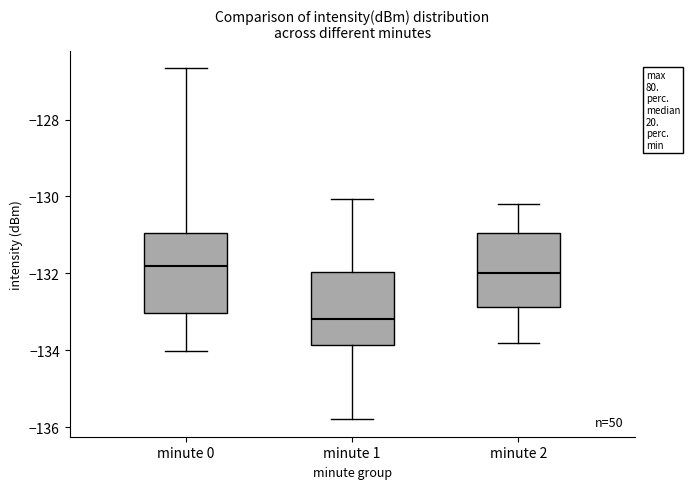

Where does the lower whisker of the box for minute 2 end on the y-axis? The values are not printed on the chart, so give them approximately, as read against the axis.

-133.8